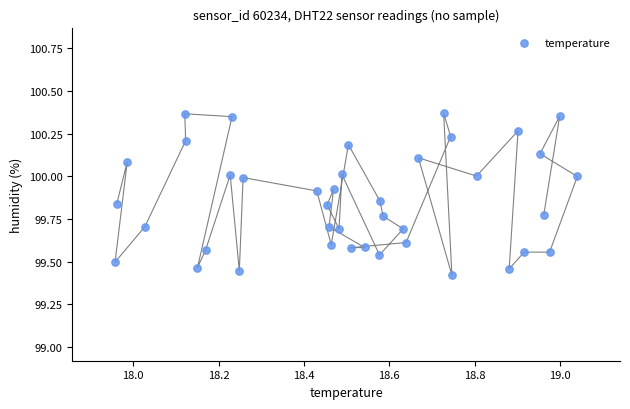

What is the range of X values (max minus min)?

1.1